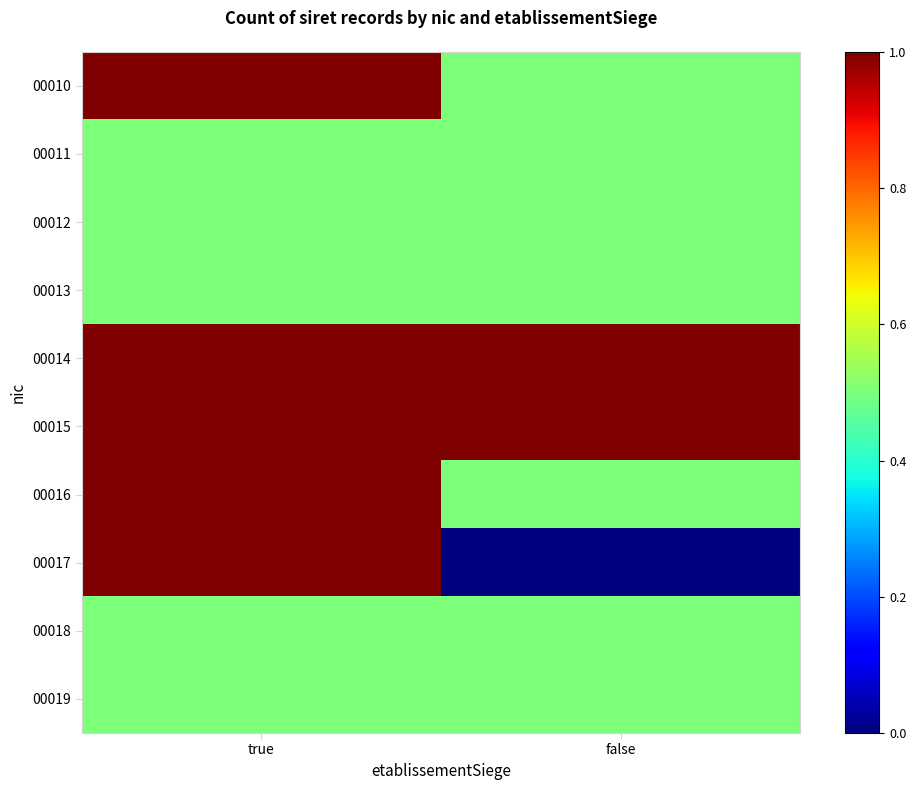

Between false and true, which is larger?

true